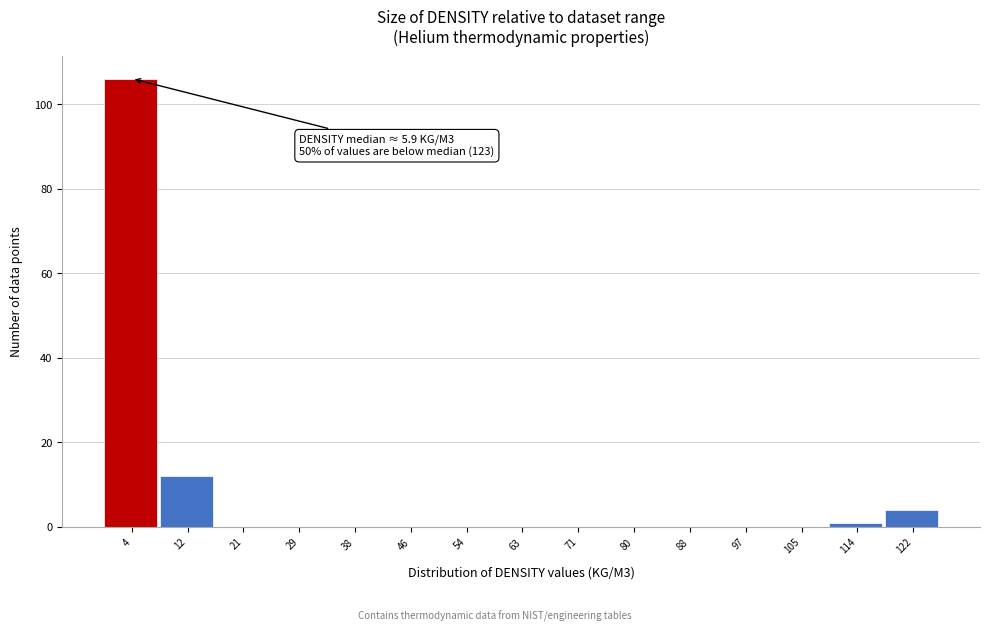

Reading left to right, transcribe all the data shown in this chart.

4=106	12=12	21=0	29=0	38=0	46=0	54=0	63=0	71=0	80=0	88=0	97=0	105=0	114=1	122=4